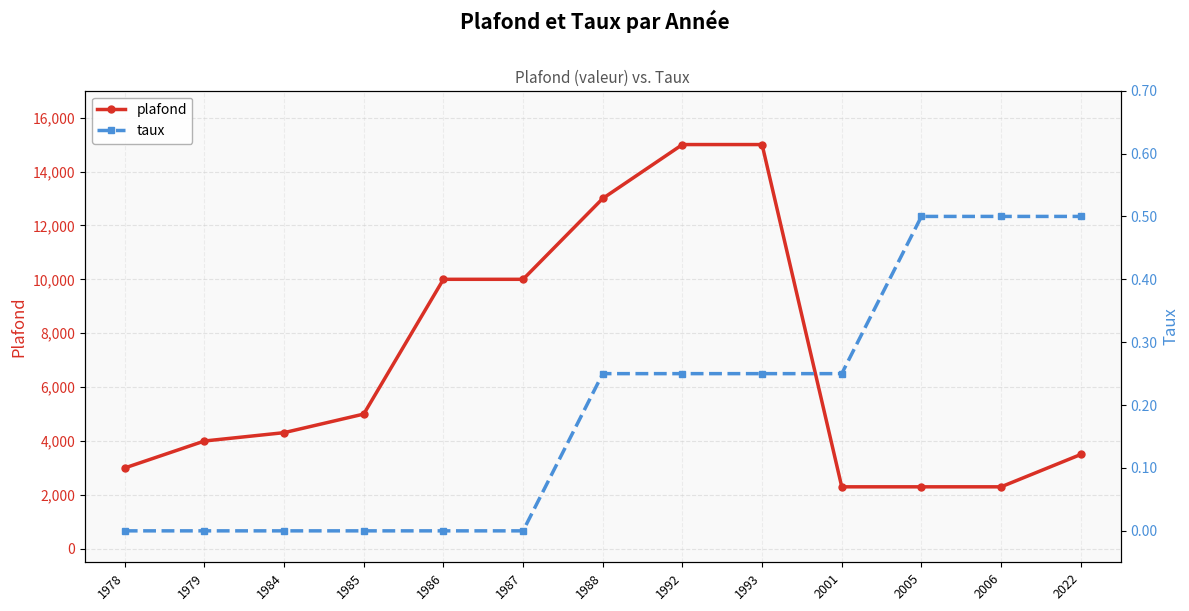

What is the sum of the taux values at 1992 and 1979?

0.2